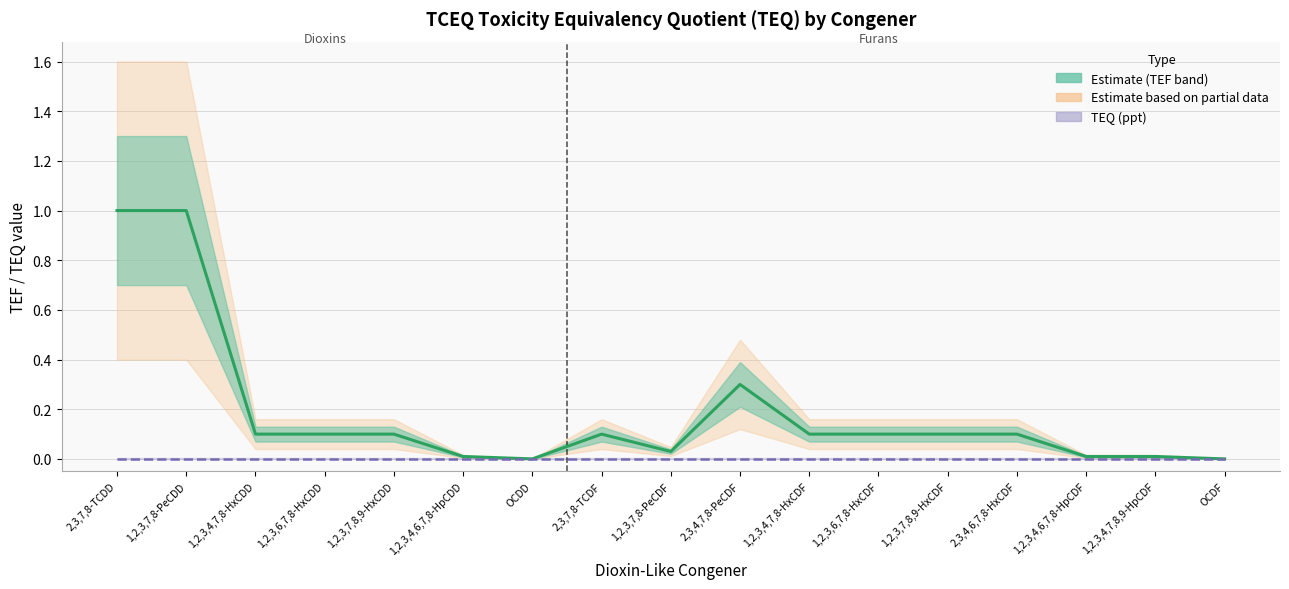

Reading left to right, transcribe all the data shown in this chart.

1.0	1.0	0.1	0.1	0.1	0.0	0.0	0.1	0.0	0.3	0.1	0.1	0.1	0.1	0.0	0.0	0.0